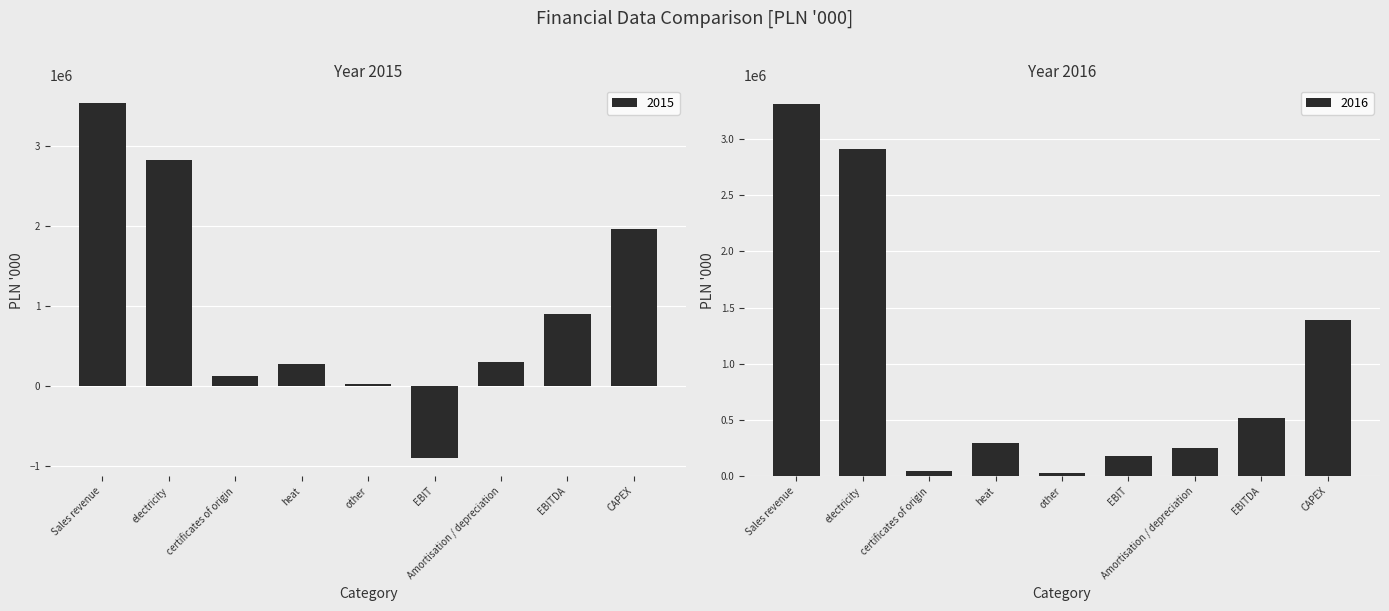

Reading left to right, transcribe all the data shown in this chart.

2015: Sales revenue=3531459	electricity=2820195	certificates of origin=120290	heat=275153	other=22674	EBIT=-905467	Amortisation / depreciation=299255	EBITDA=895409	CAPEX=1954870
2016: Sales revenue=3310314	electricity=2909673	certificates of origin=45537	heat=296771	other=25620	EBIT=178751	Amortisation / depreciation=247931	EBITDA=517490	CAPEX=1390165